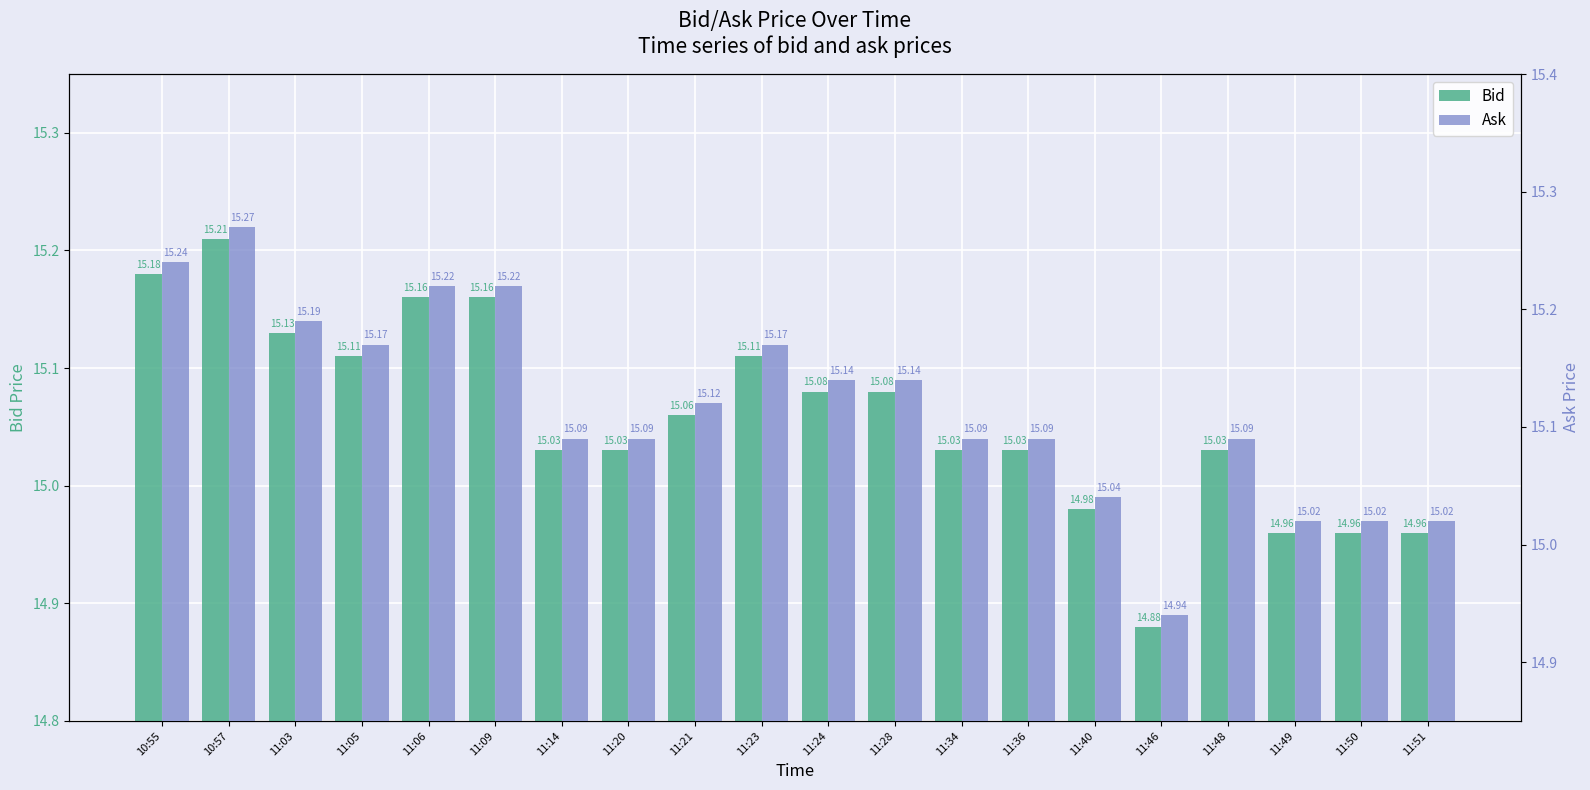

Rank the categories by Ask value from lowest to highest.

11:46, 11:49, 11:50, 11:51, 11:40, 11:14, 11:20, 11:34, 11:36, 11:48, 11:21, 11:24, 11:28, 11:05, 11:23, 11:03, 11:06, 11:09, 10:55, 10:57